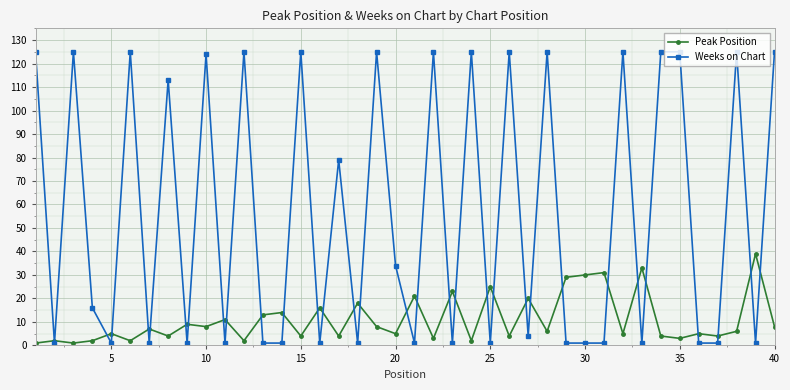

List the series in order of their peak value, lowest first.

Peak Position, Weeks on Chart